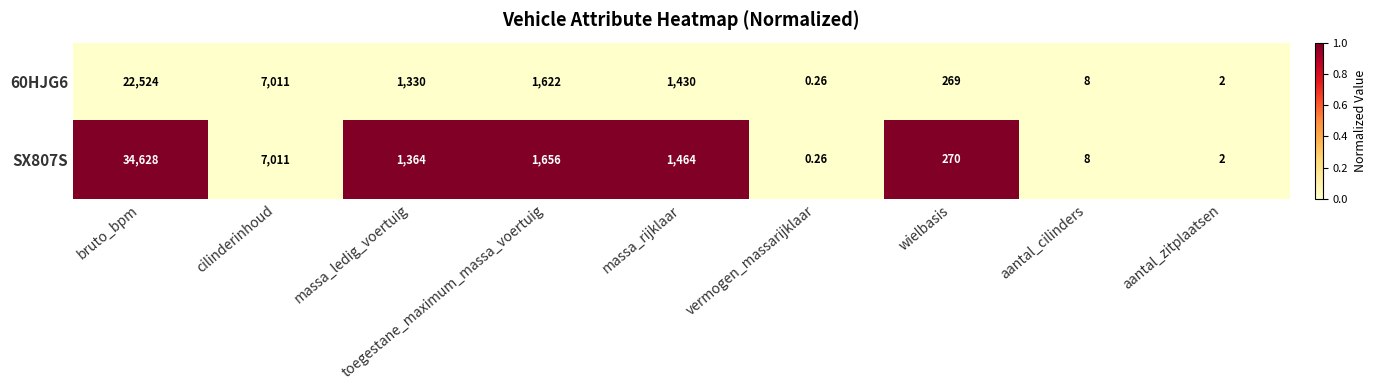

List the labels in order of 60HJG6 value, smallest first.

vermogen_massarijklaar, aantal_zitplaatsen, aantal_cilinders, wielbasis, massa_ledig_voertuig, massa_rijklaar, toegestane_maximum_massa_voertuig, cilinderinhoud, bruto_bpm